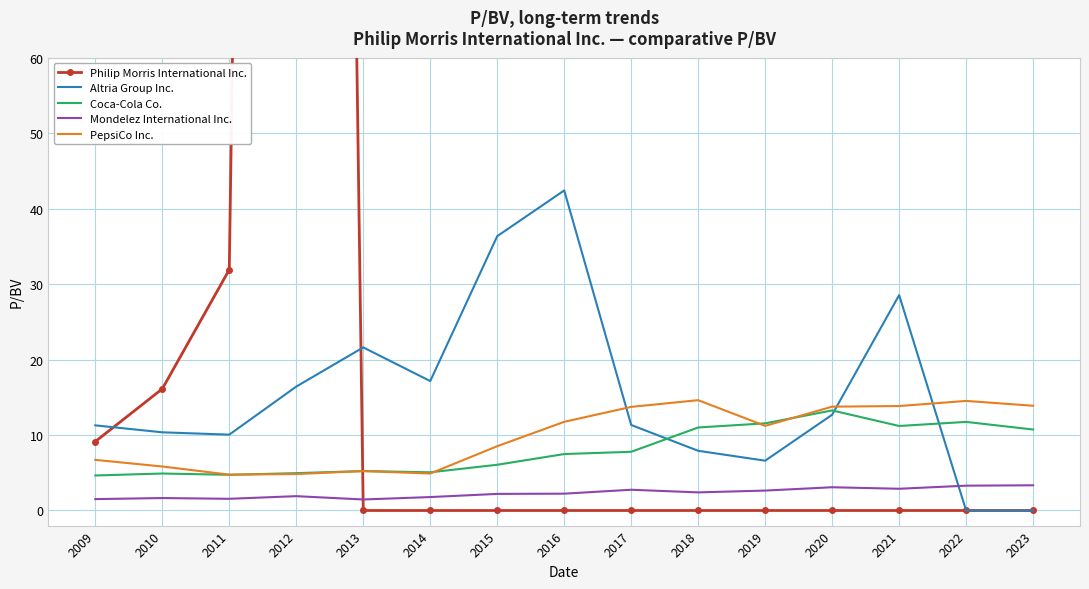

At which label is Altria Group Inc. closest to 21?

2013